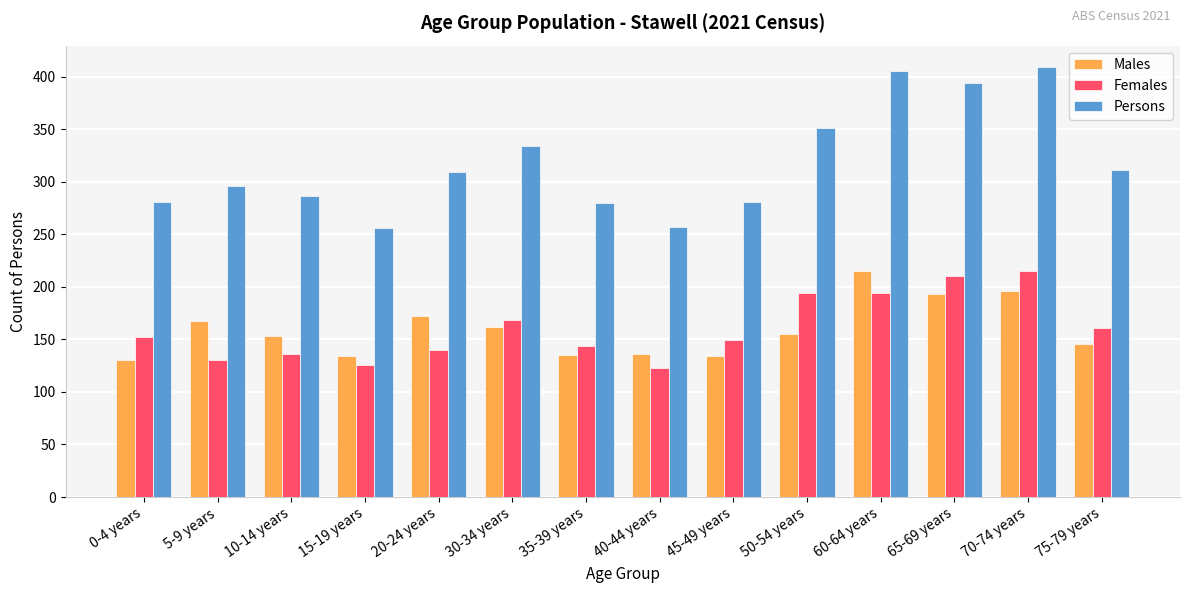

Between 65-69 years and 75-79 years, which series saw the biggest shift?

Persons